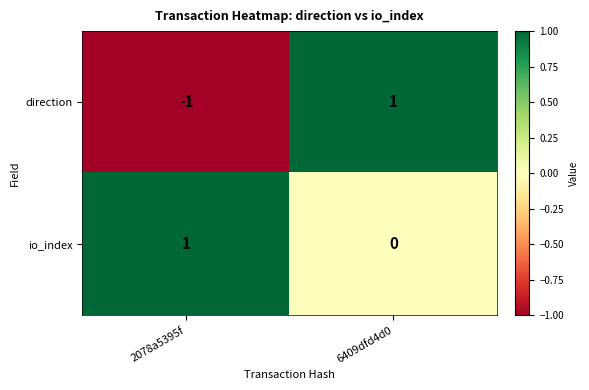

How many distinct data groups are displayed?

2